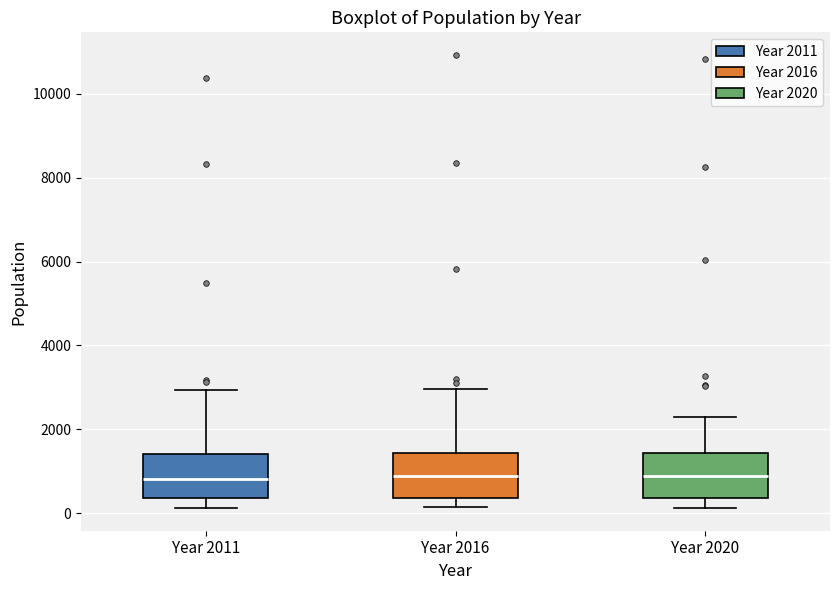

Where does the upper whisker of the box for Year 2016 end on the y-axis? The values are not printed on the chart, so give them approximately, as read against the axis.

3000